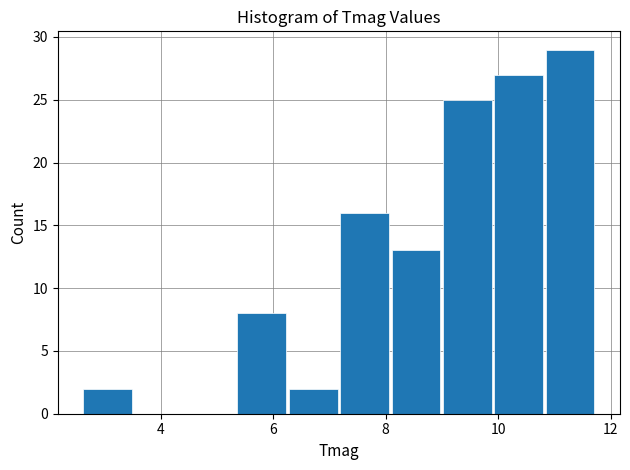

Reading left to right, list every bar in this chart as the range it spans on the x-axis followed by its height. Neither the bar edges nor the heights are printed on the chart, so give them approximately, as read against the axes.

2.6 to 3.6: 2
3.6 to 4.4: 0
4.4 to 5.4: 0
5.4 to 6.2: 8
6.2 to 7.2: 2
7.2 to 8.2: 16
8.2 to 9.0: 13
9.0 to 10.0: 25
10.0 to 10.8: 27
10.8 to 11.8: 29